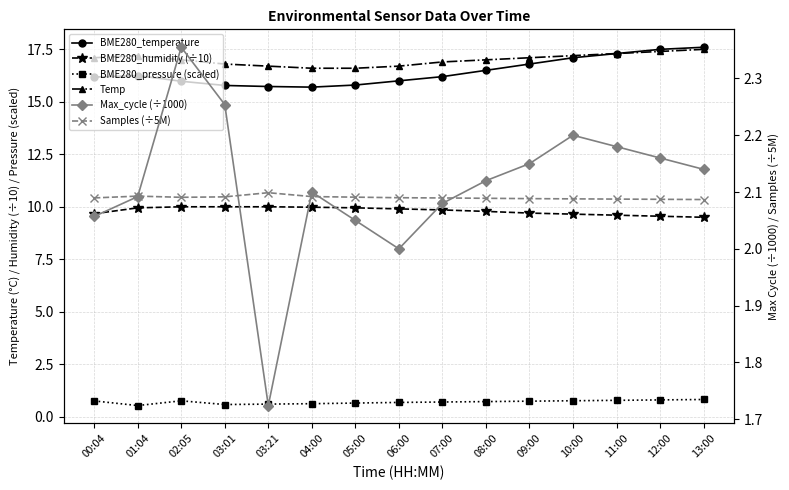

True or false: BME280_temperature and Temp intersect in this chart.

False